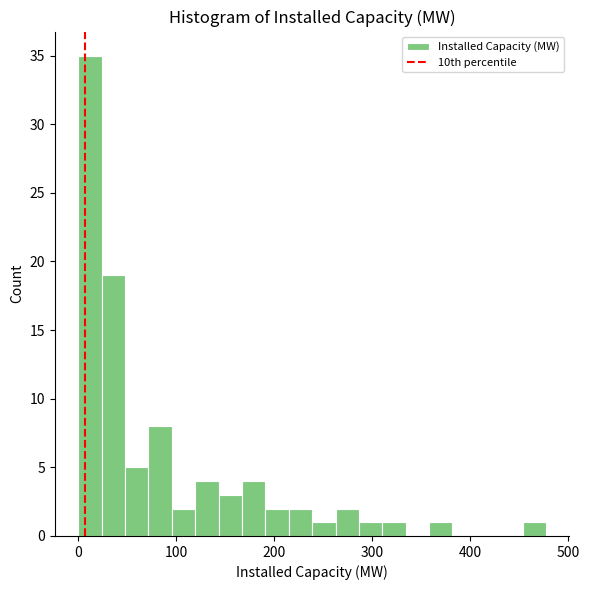

Around what value on the x-axis is the tallest bar? Give the approximate position of its centre, as read against the axis.

10